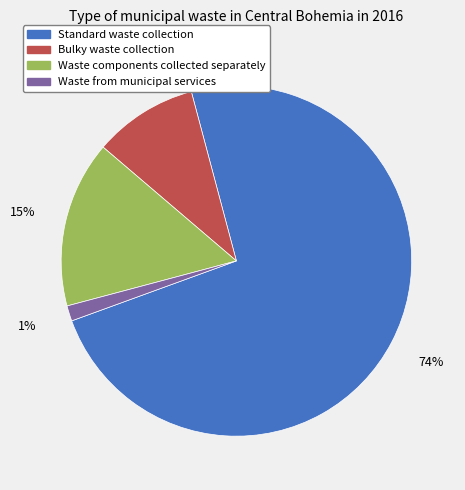

Combined, do Waste components collected separately and Bulky waste collection account for over 50%?

No